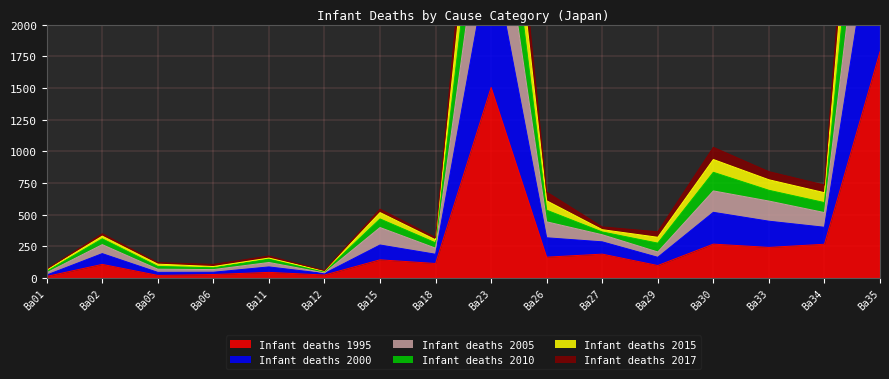

Is it true that Infant deaths 2010 equals 5019 at Ba23?

True